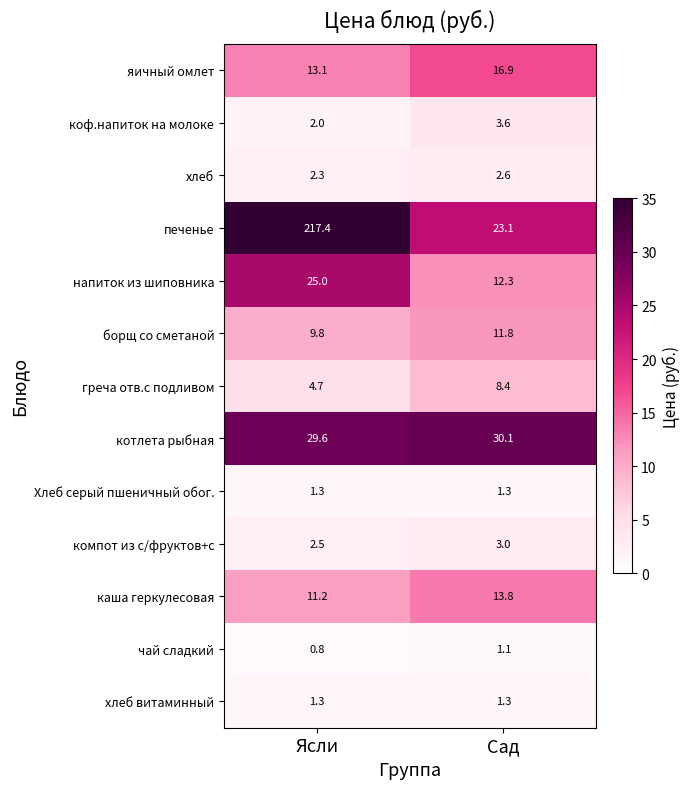

What is the difference between the highest and lowest values at Ясли?

216.6